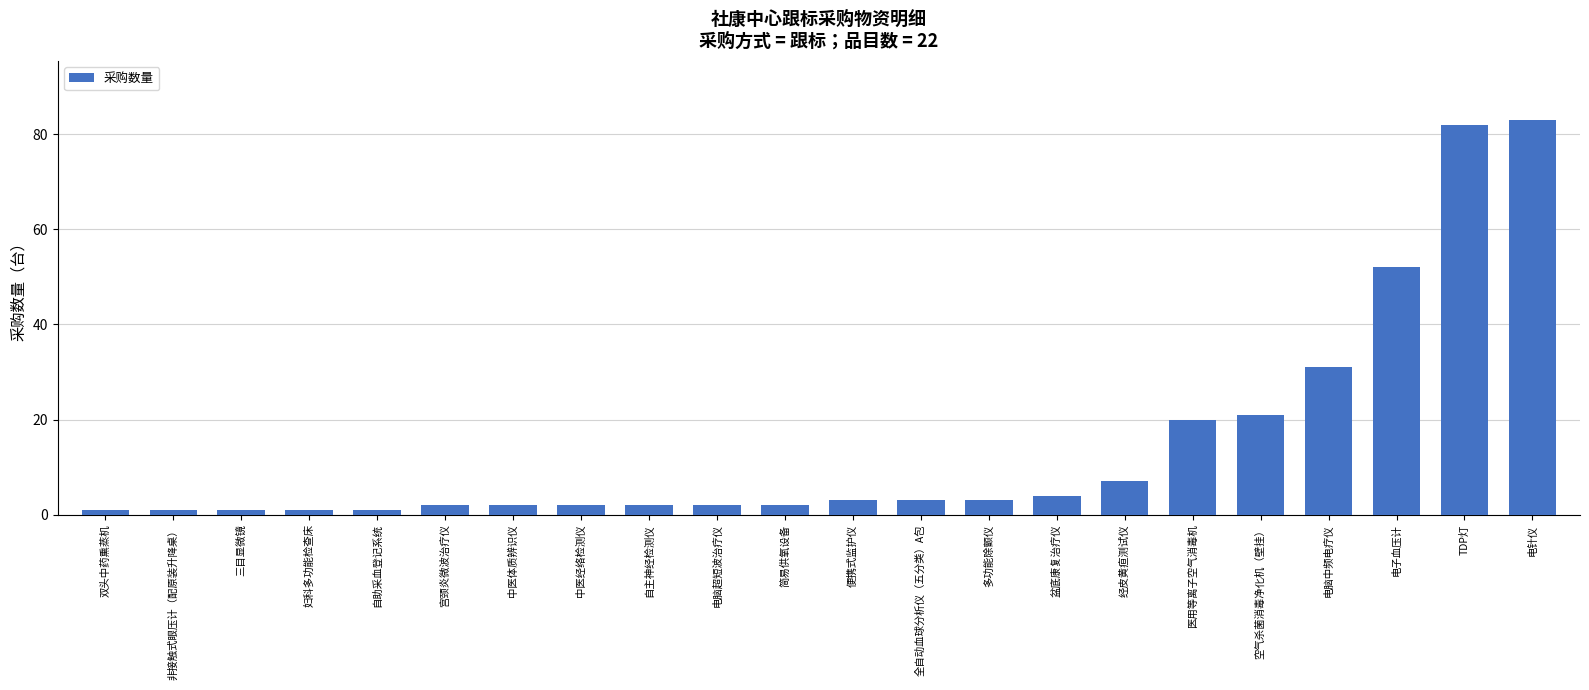

What position from the left is 电脑中频电疗仪?

19